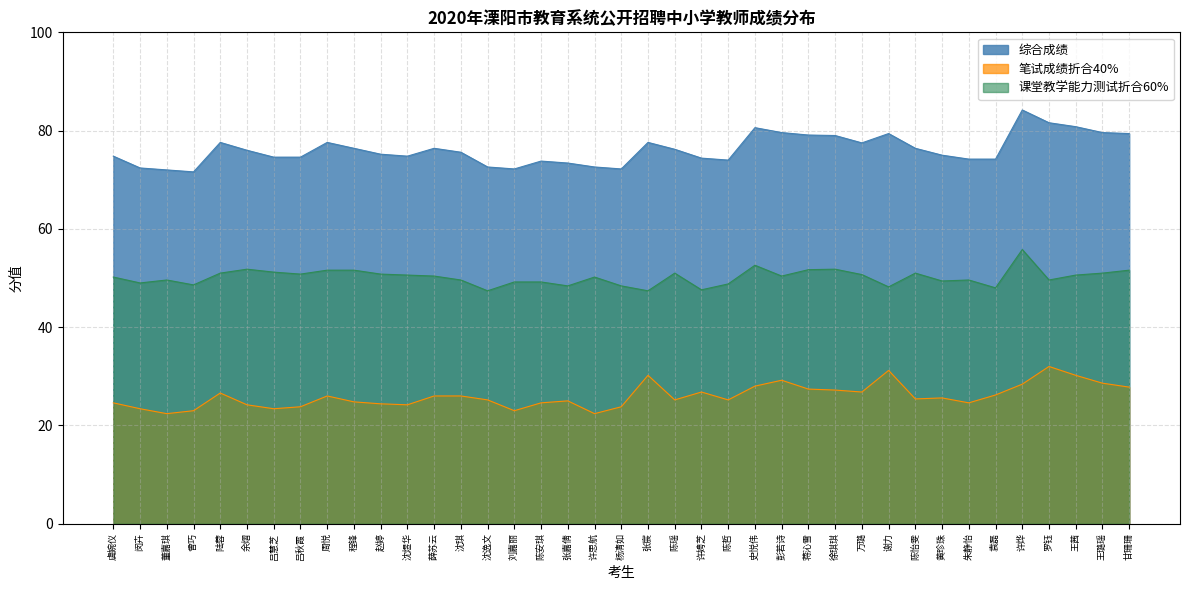

What are all the series names shown in the legend?

综合成绩, 笔试成绩折合40%, 课堂教学能力测试折合60%